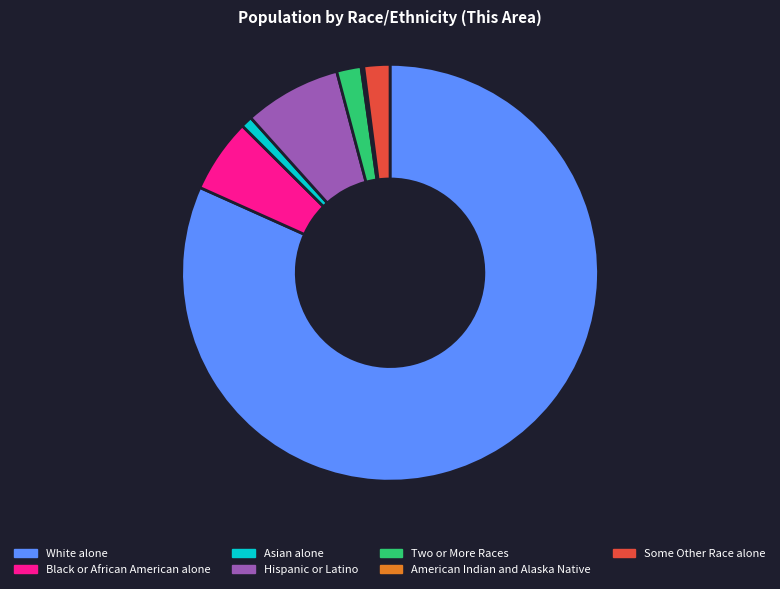

Combined, do Two or More Races and Black or African American alone account for over 50%?

No